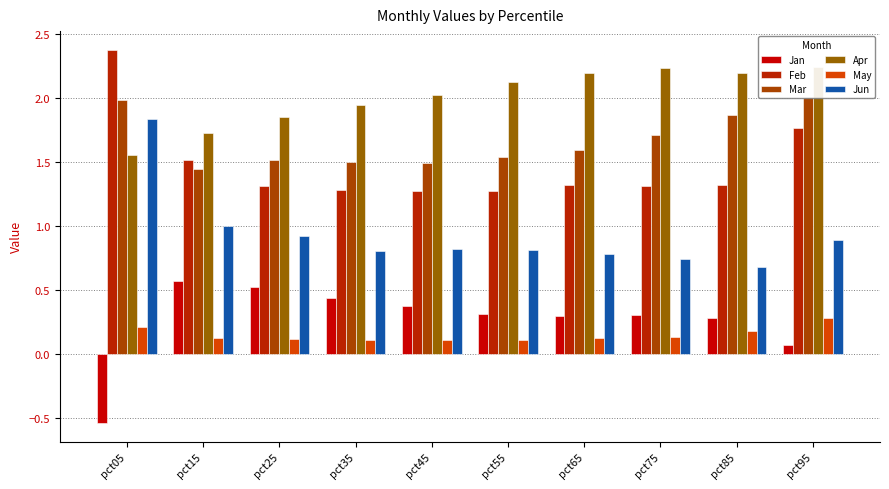

Reading right to left, list all the values displayed in this chart.

Jan: 0.1	0.3	0.3	0.3	0.3	0.4	0.4	0.5	0.6	-0.5
Feb: 1.8	1.3	1.3	1.3	1.3	1.3	1.3	1.3	1.5	2.4
Mar: 2.0	1.9	1.7	1.6	1.5	1.5	1.5	1.5	1.4	2.0
Apr: 2.2	2.2	2.2	2.2	2.1	2.0	1.9	1.9	1.7	1.6
May: 0.3	0.2	0.1	0.1	0.1	0.1	0.1	0.1	0.1	0.2
Jun: 0.9	0.7	0.7	0.8	0.8	0.8	0.8	0.9	1.0	1.8